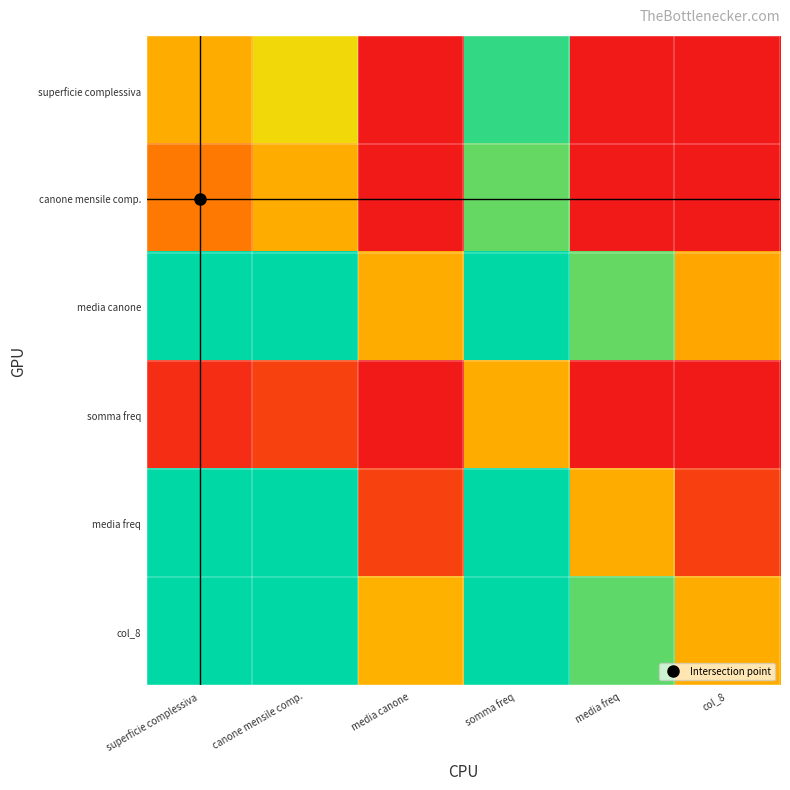

Which series changed the most between superficie complessiva and media freq?

media freq